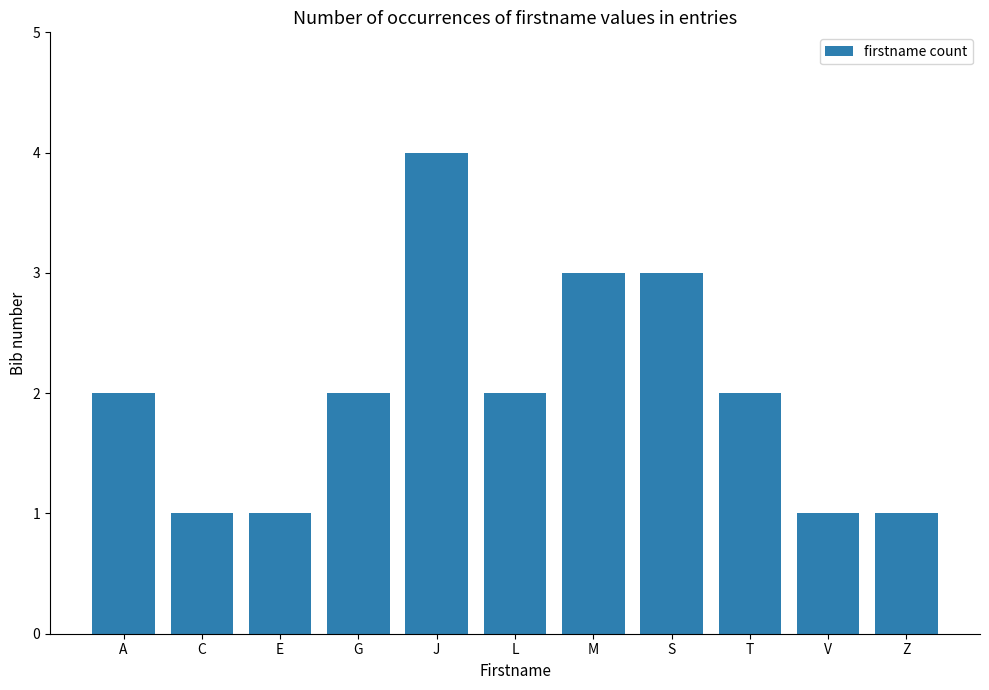

Is it true that the value at G is 0?

False